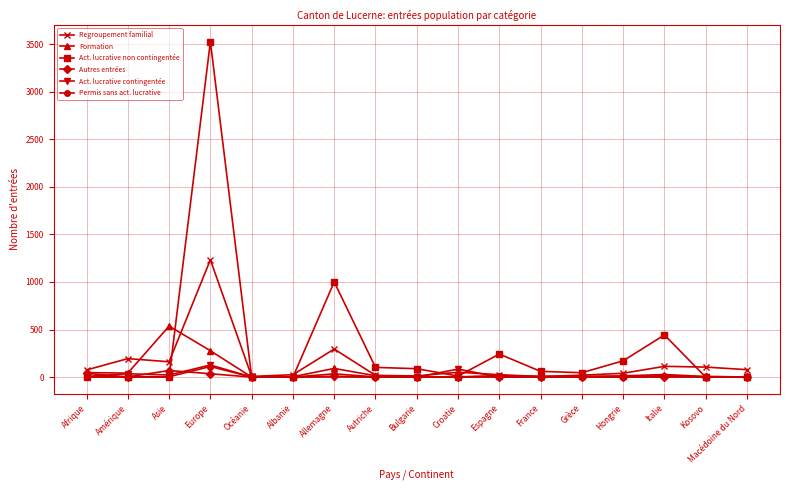

What is the sum of the Act. lucrative non contingentée values at Autriche and Asie?

102